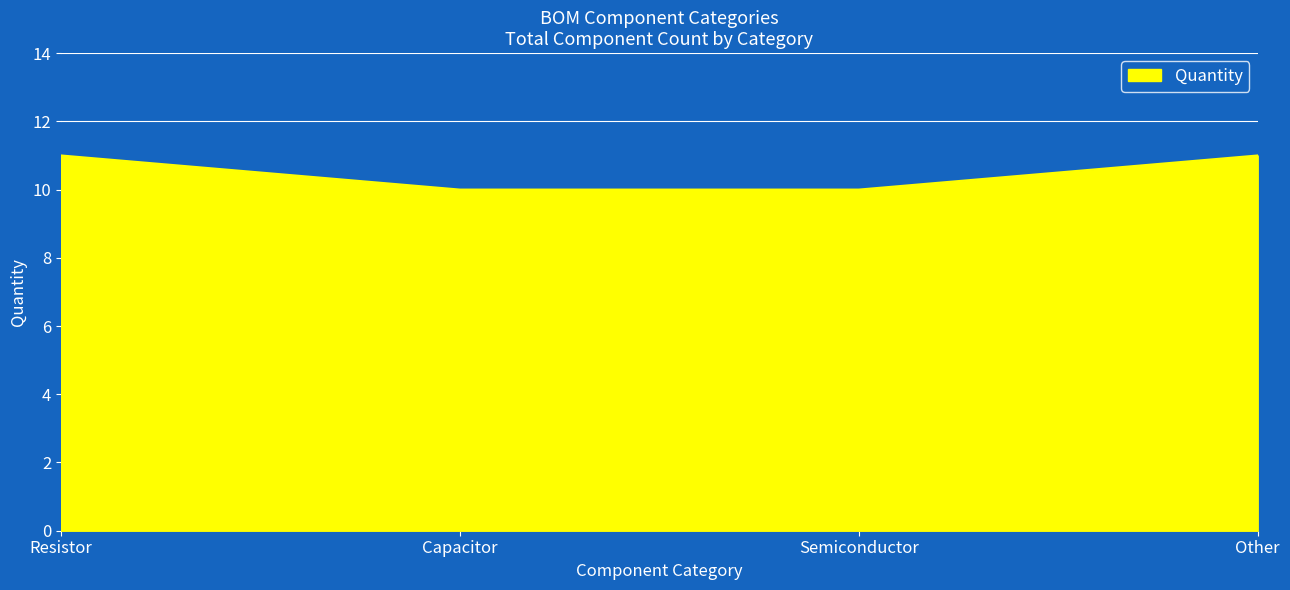

What is the maximum value shown in the chart?

11